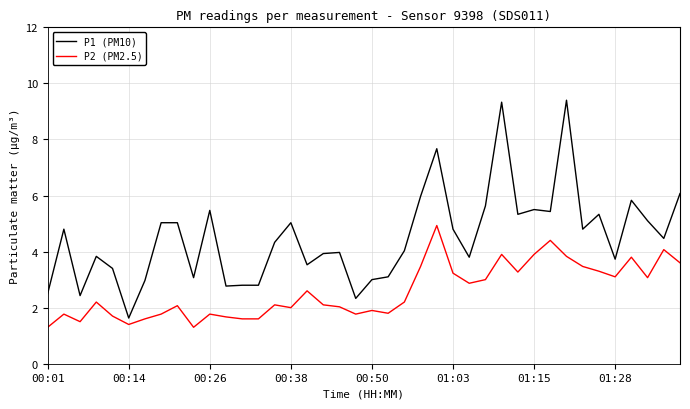

At how many categories does at least one series exceed 8?

2